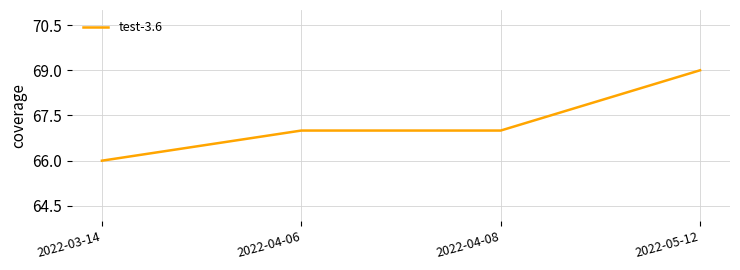

How many categories are shown in the chart?

4